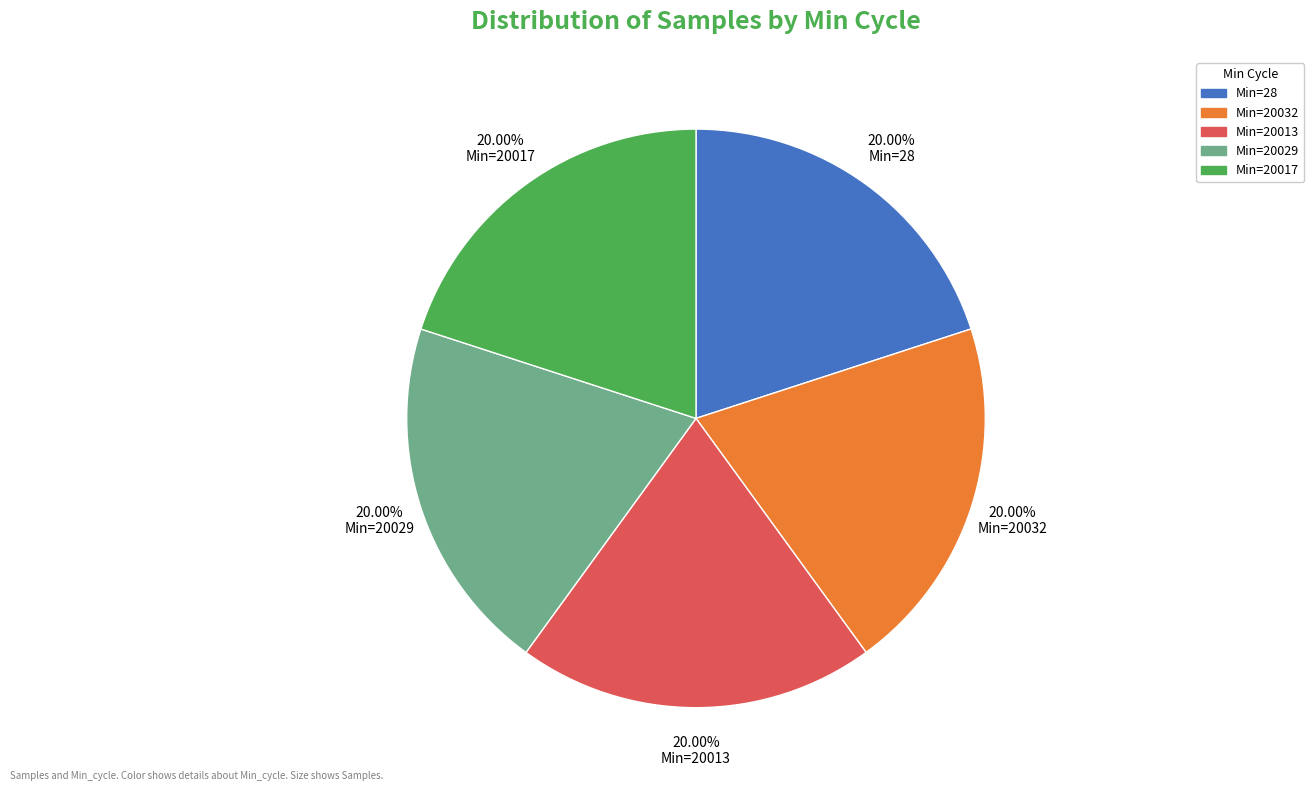

How many segments does this pie chart have?

5